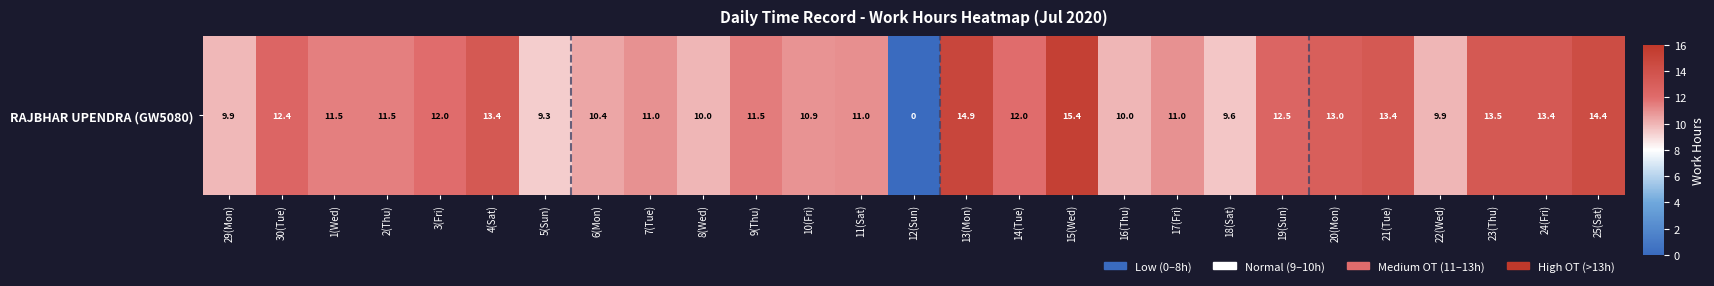

At which label is the value closest to 7?

5(Sun)